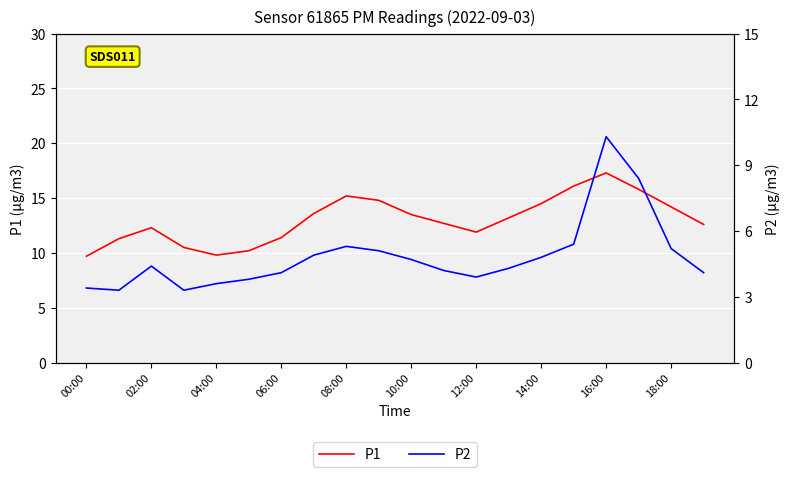

How many lines are shown in the chart?

2